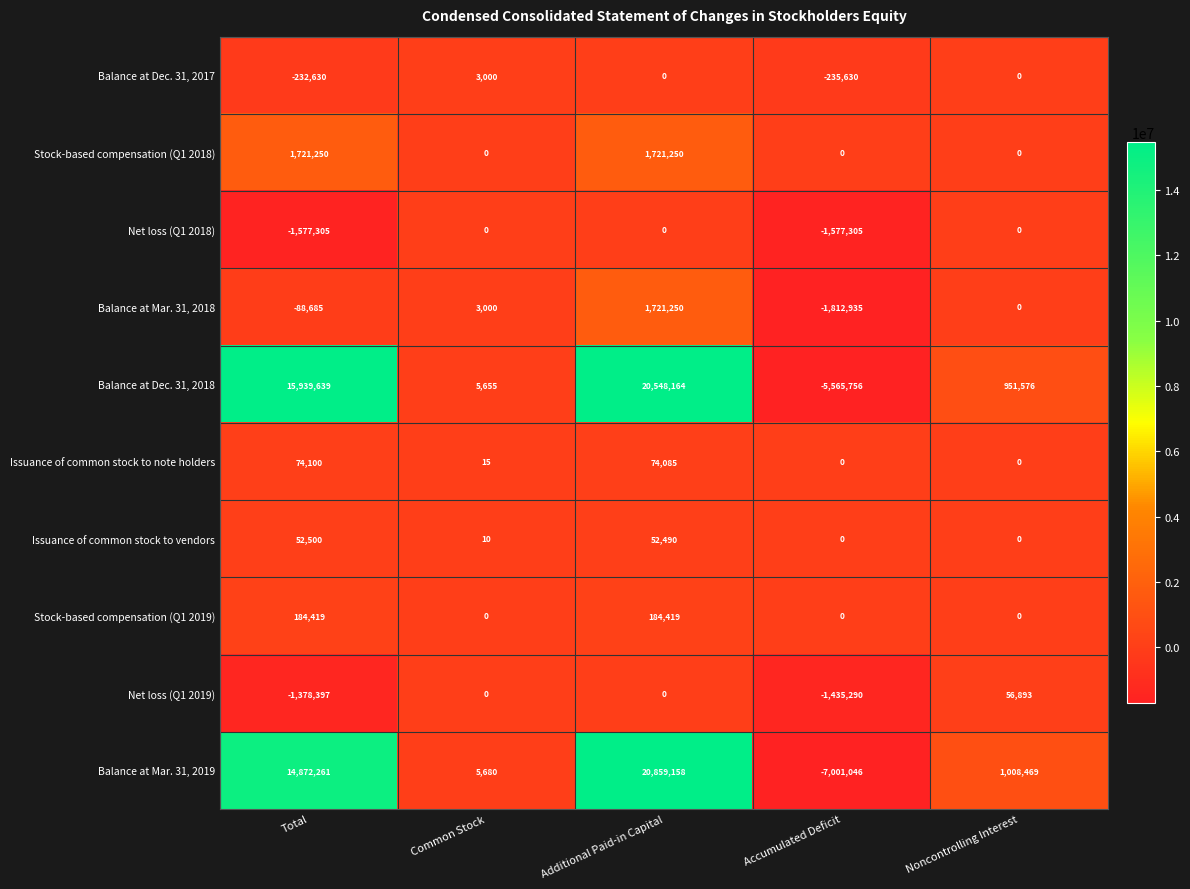

At which label does Issuance of common stock to vendors reach its peak?

Total